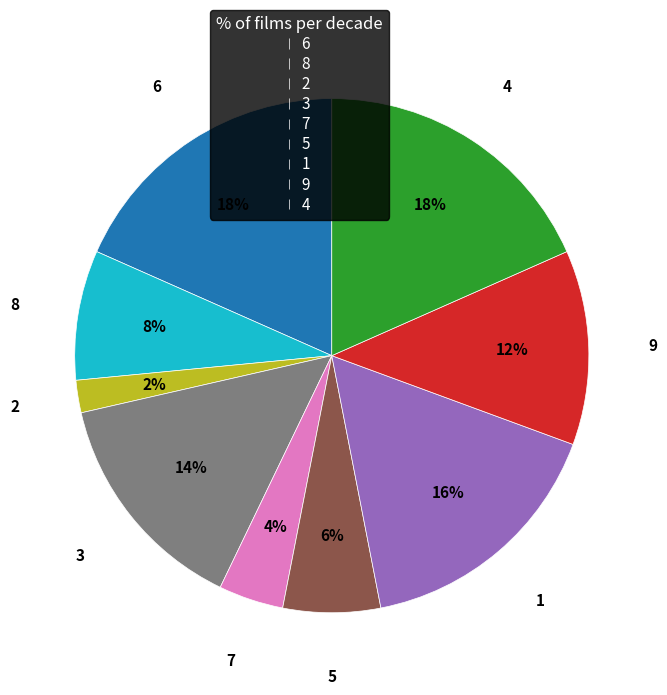

Is the sum of 4 and 2 greater than half?

No